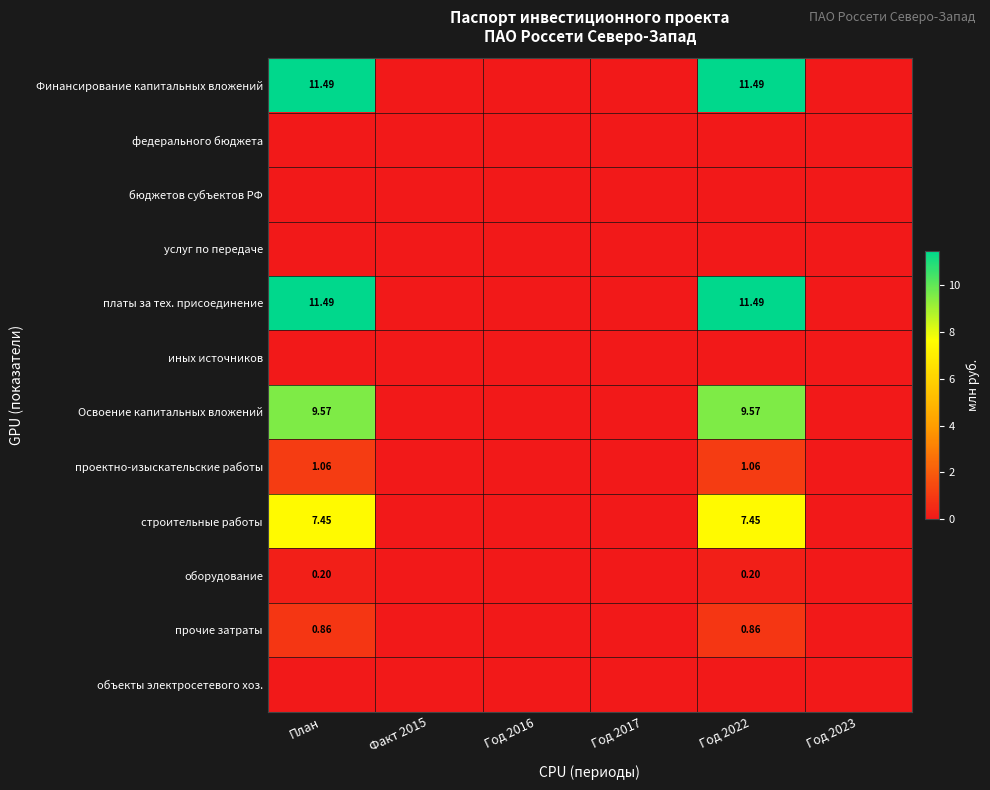

Which series has the widest spread of values?

Финансирование капитальных вложений